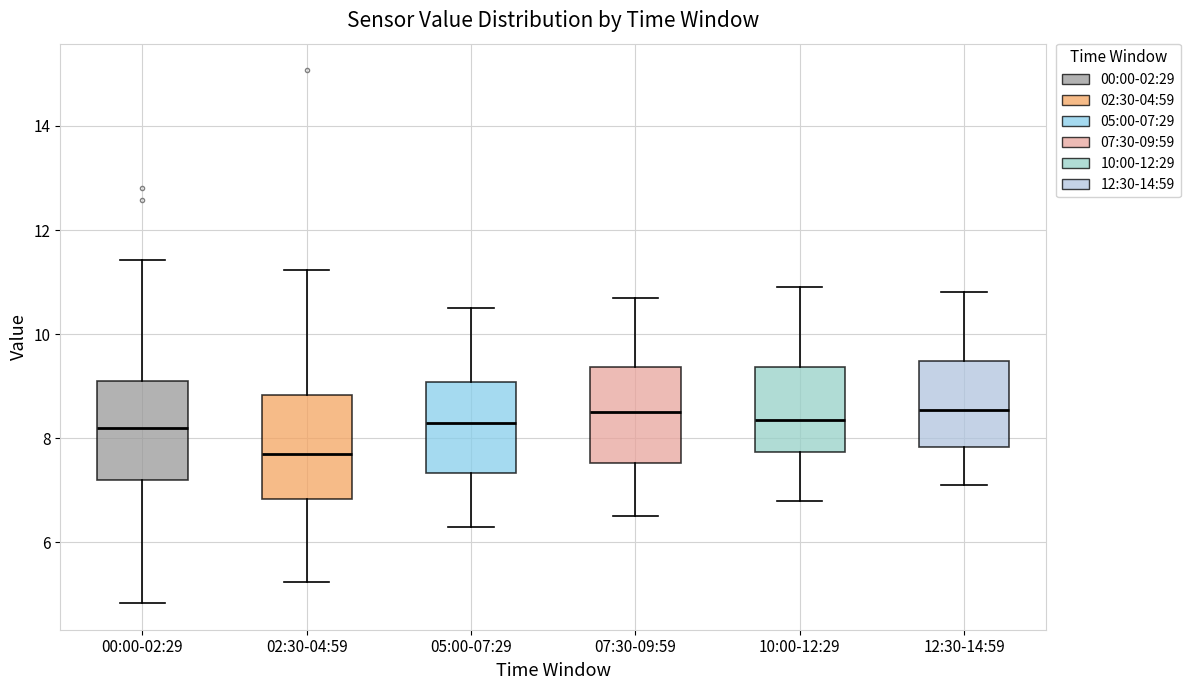

Where does the upper whisker of the box for 05:00-07:29 end on the y-axis? The values are not printed on the chart, so give them approximately, as read against the axis.

10.6